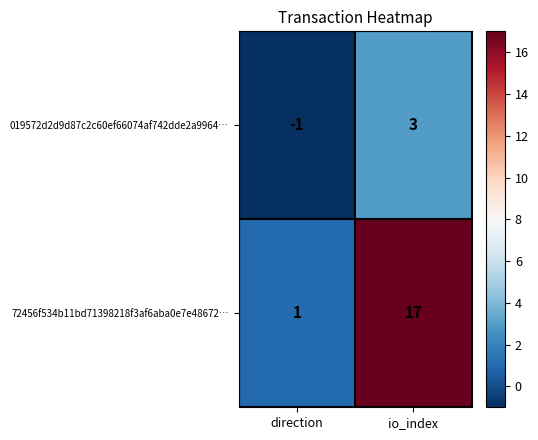

True or false: 72456f534b11bd71398218f3af6aba0e7e48672… has a value of 11 at io_index.

False